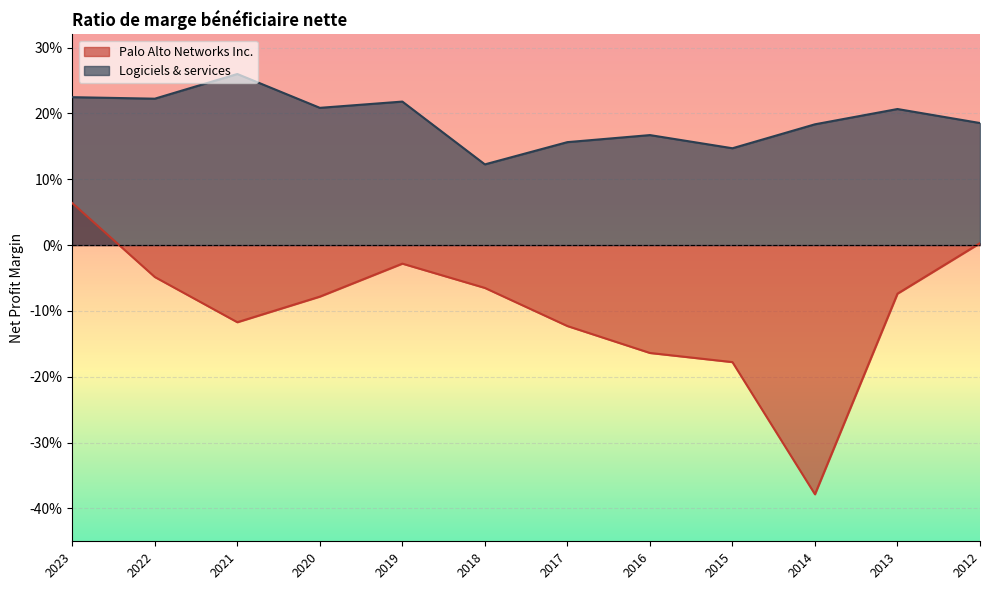

What is the sum of all Logiciels & services values?

2.3